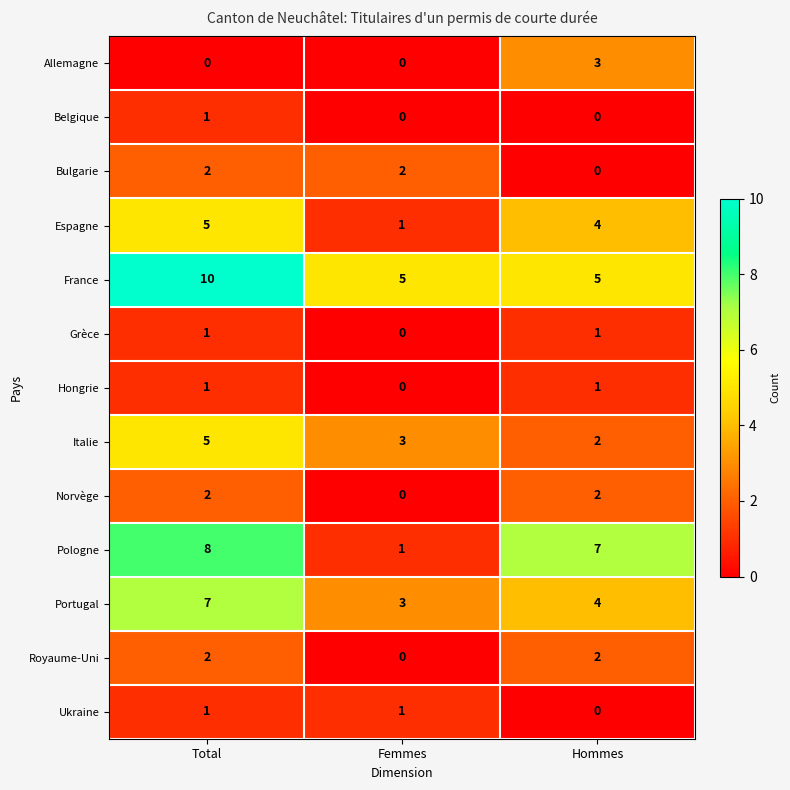

Between Total and Femmes, which series saw the biggest shift?

Pologne